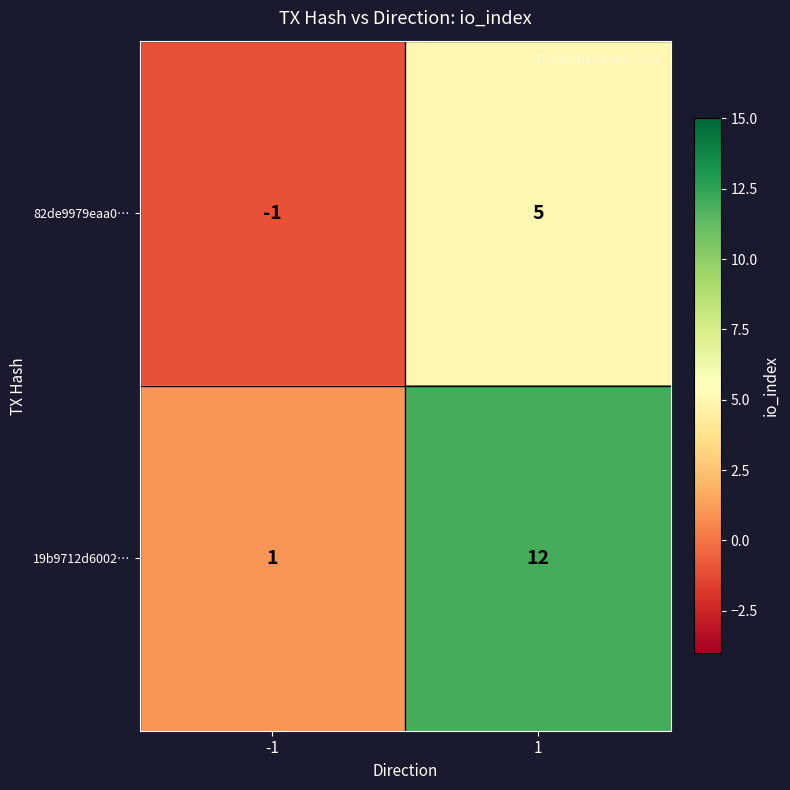

Which series has the largest total across all categories?

19b9712d6002…